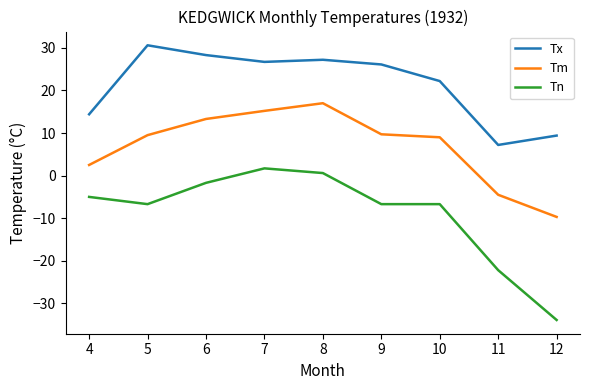

True or false: Tx and Tm cross at least once.

False